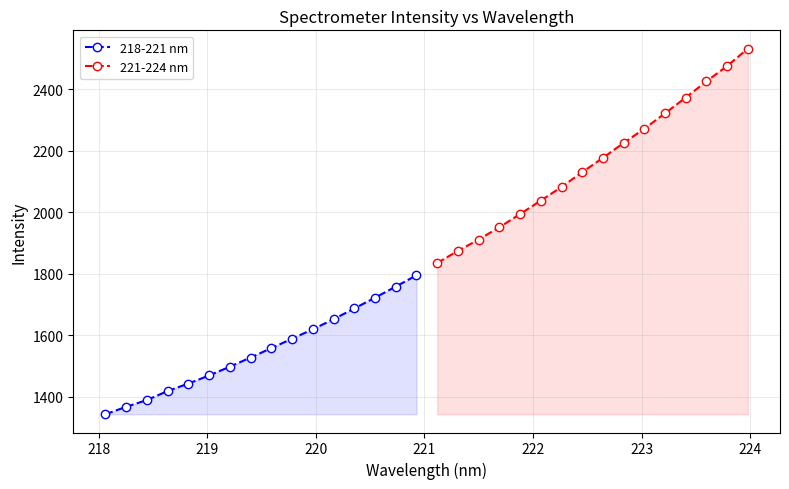

What is the maximum value for 218-221 nm?

1794.5